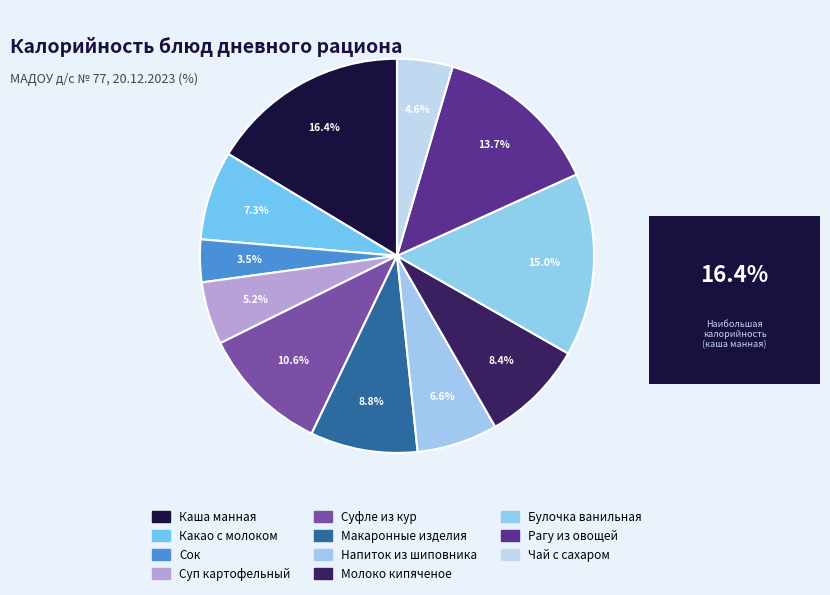

To the nearest percent, what portion does Чай с сахаром represent?

5%